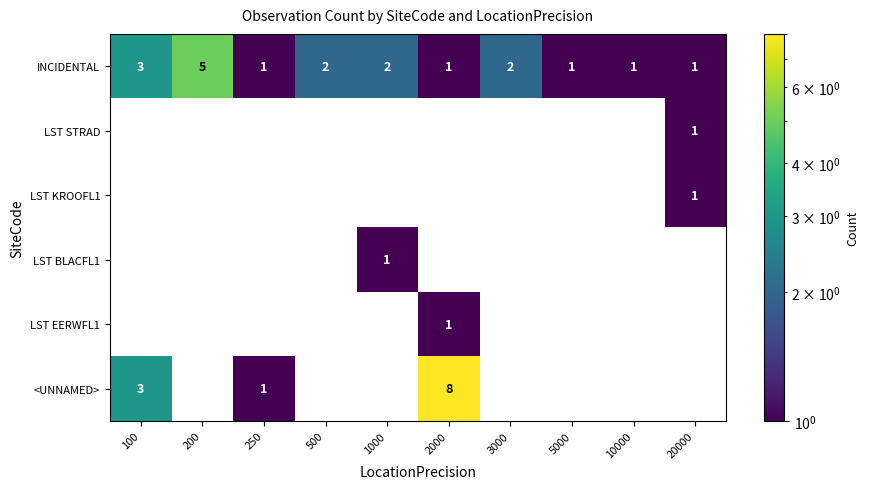

What is the total value across all series at 250?

2